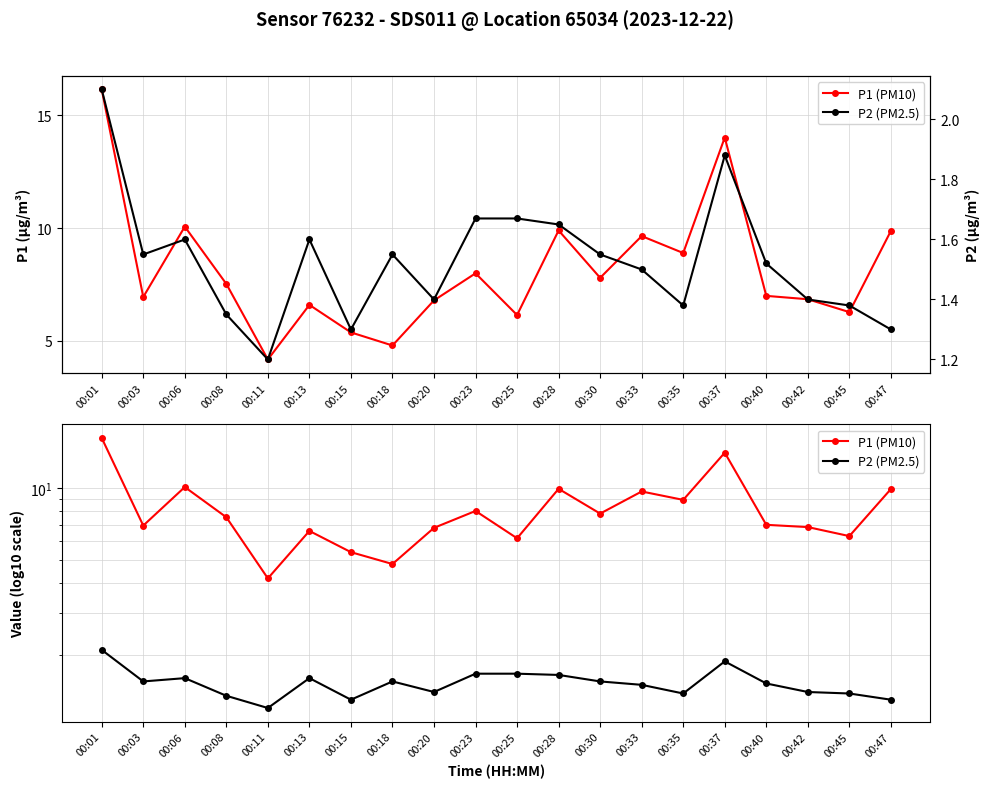

List the series in order of their overall mean, lowest first.

P2 (PM2.5), P1 (PM10)